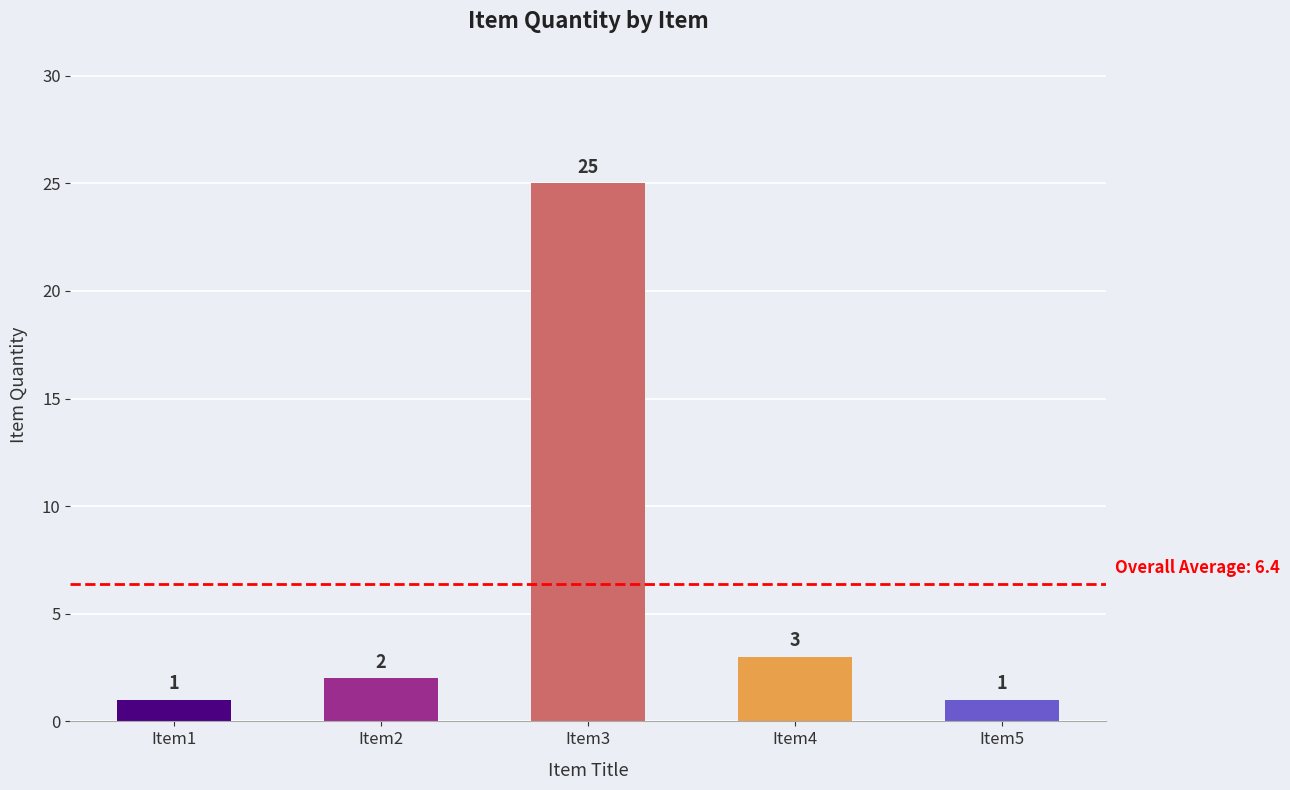

Which label corresponds to the largest value in the chart?

Item3